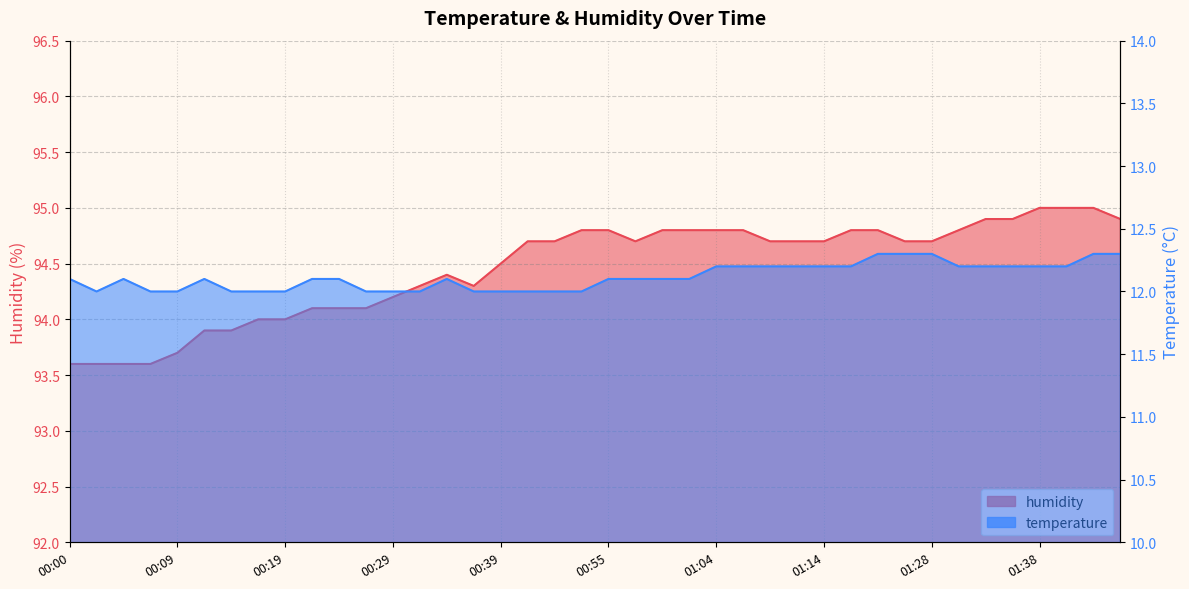

True or false: humidity and temperature intersect in this chart.

False